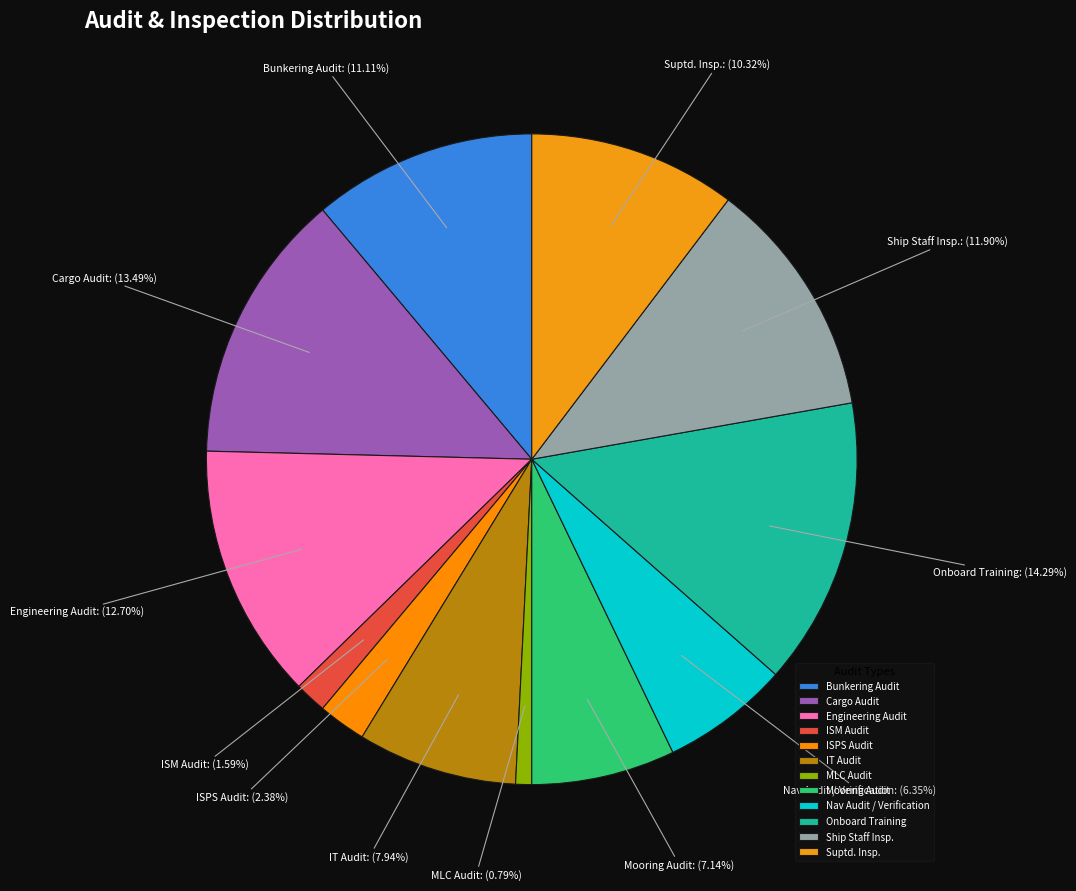

Which slice is the largest?

Onboard Training